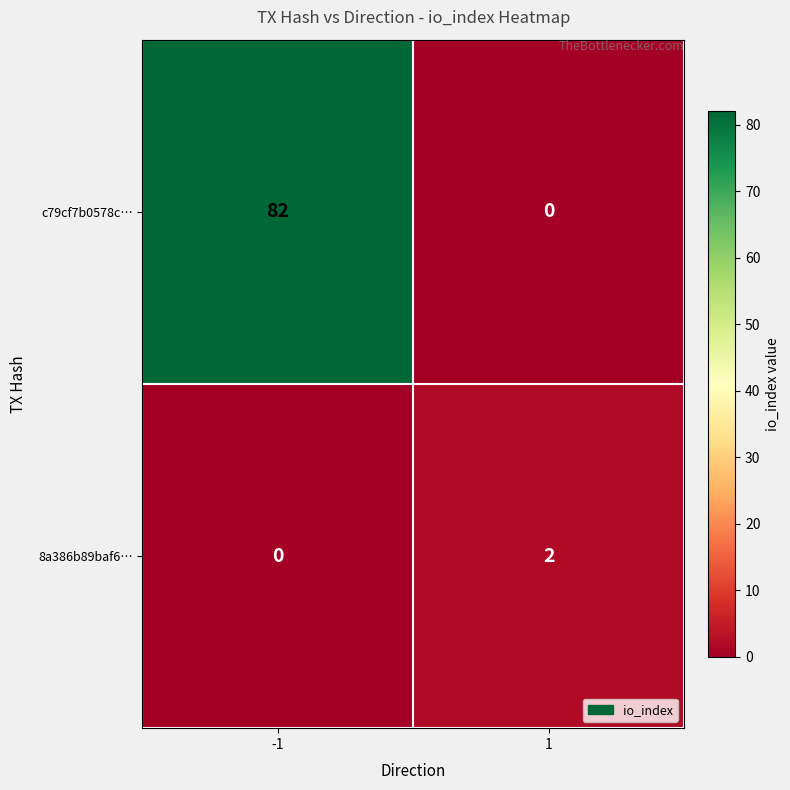

Which series has the largest total across all categories?

c79cf7b0578c…